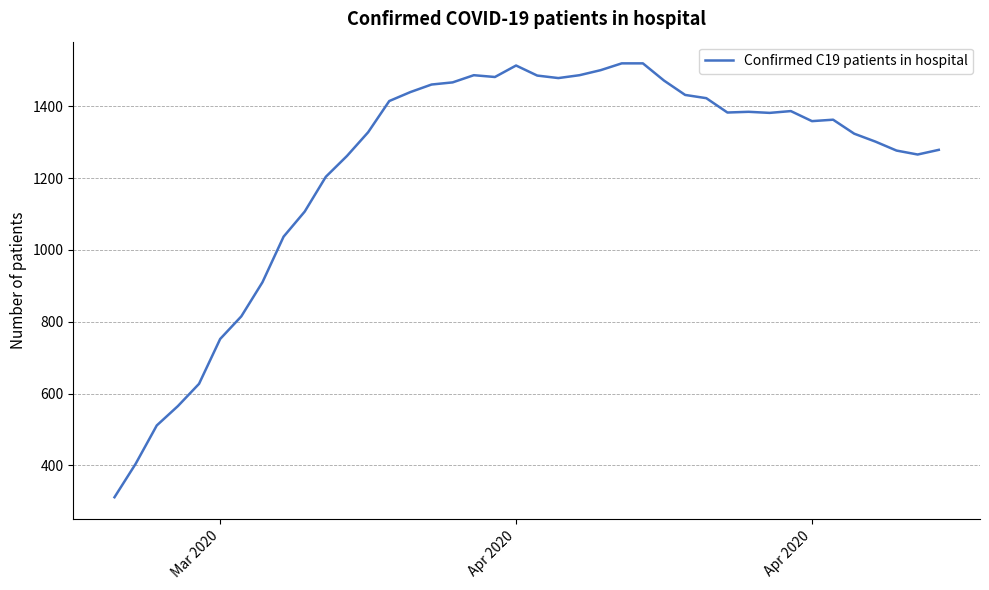

What is the greatest value displayed?

1520